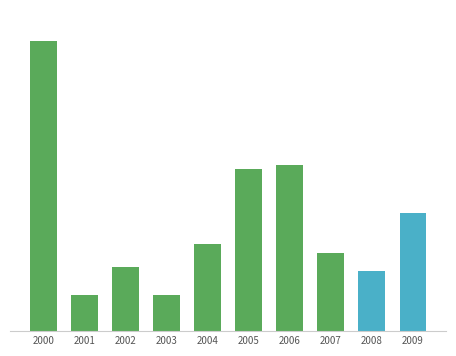

Are the bars horizontal?

No